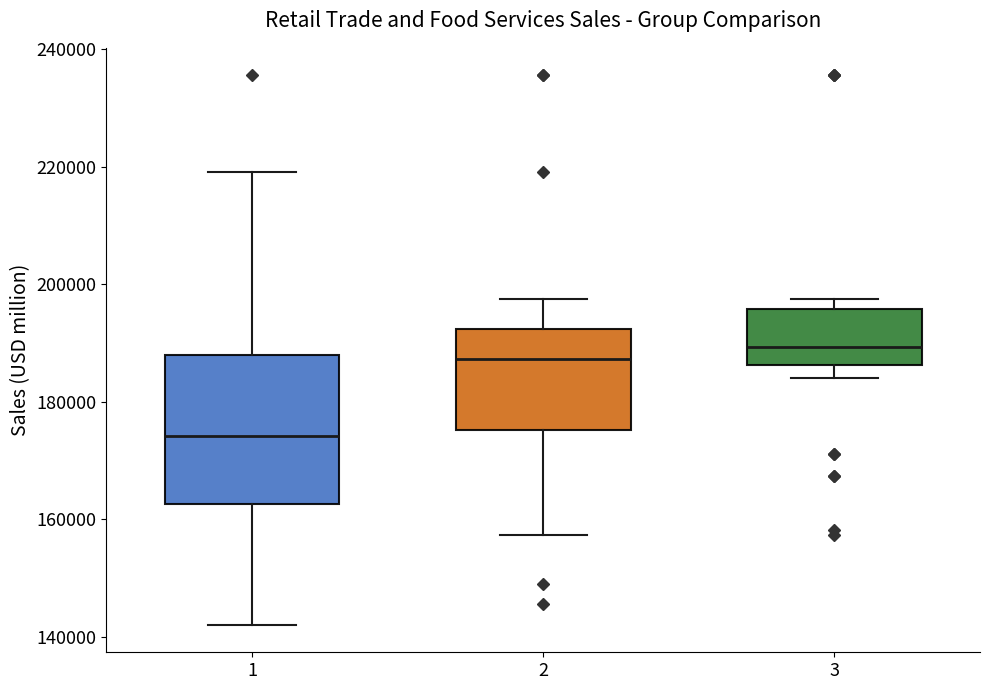

Reading left to right, read every box against the y-axis: the position of its median line, the range the box covers, and the ends of its whiskers. The values are not printed on the chart, so give them approximately, as read against the axis.

1: median 174000, box 162000 to 188000, whiskers 142000 to 220000
2: median 188000, box 176000 to 192000, whiskers 158000 to 198000
3: median 190000, box 186000 to 196000, whiskers 184000 to 198000